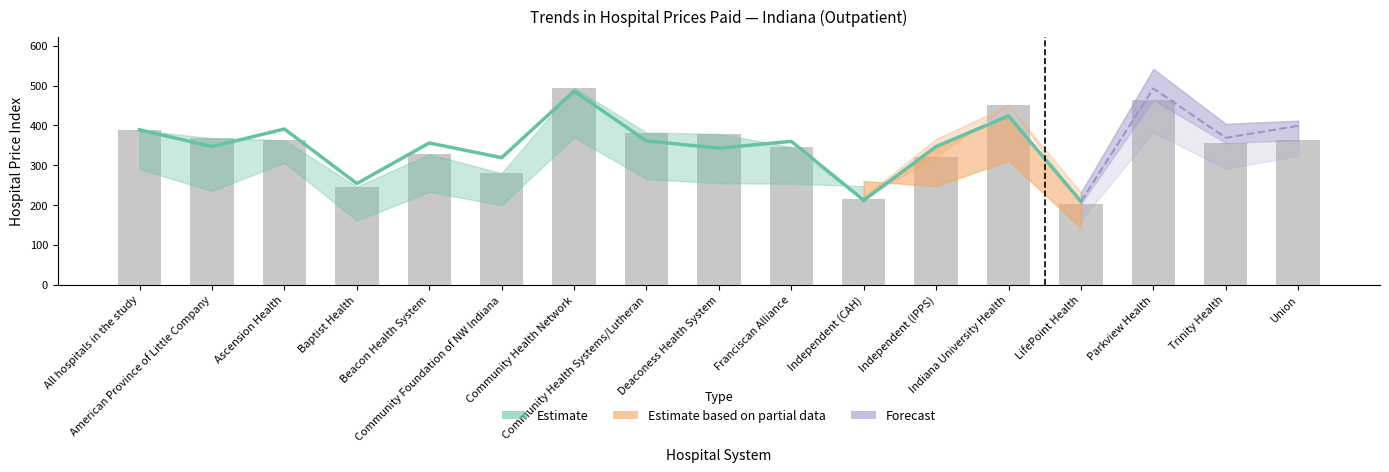

What is the greatest value displayed?

486